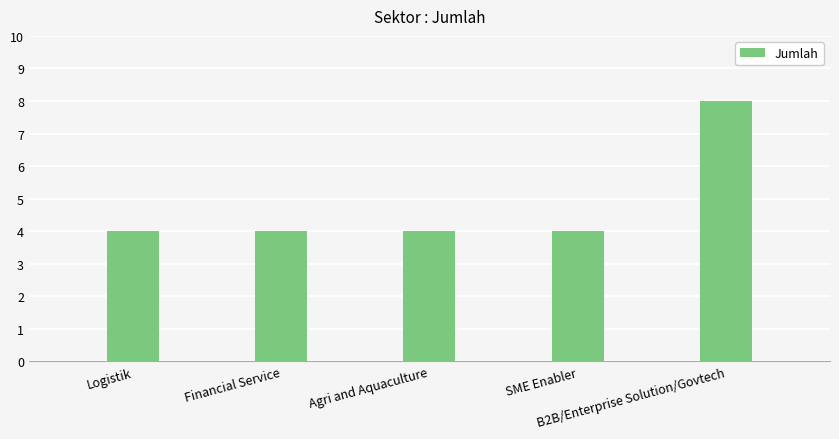

What value does the data have at B2B/Enterprise Solution/Govtech?

8